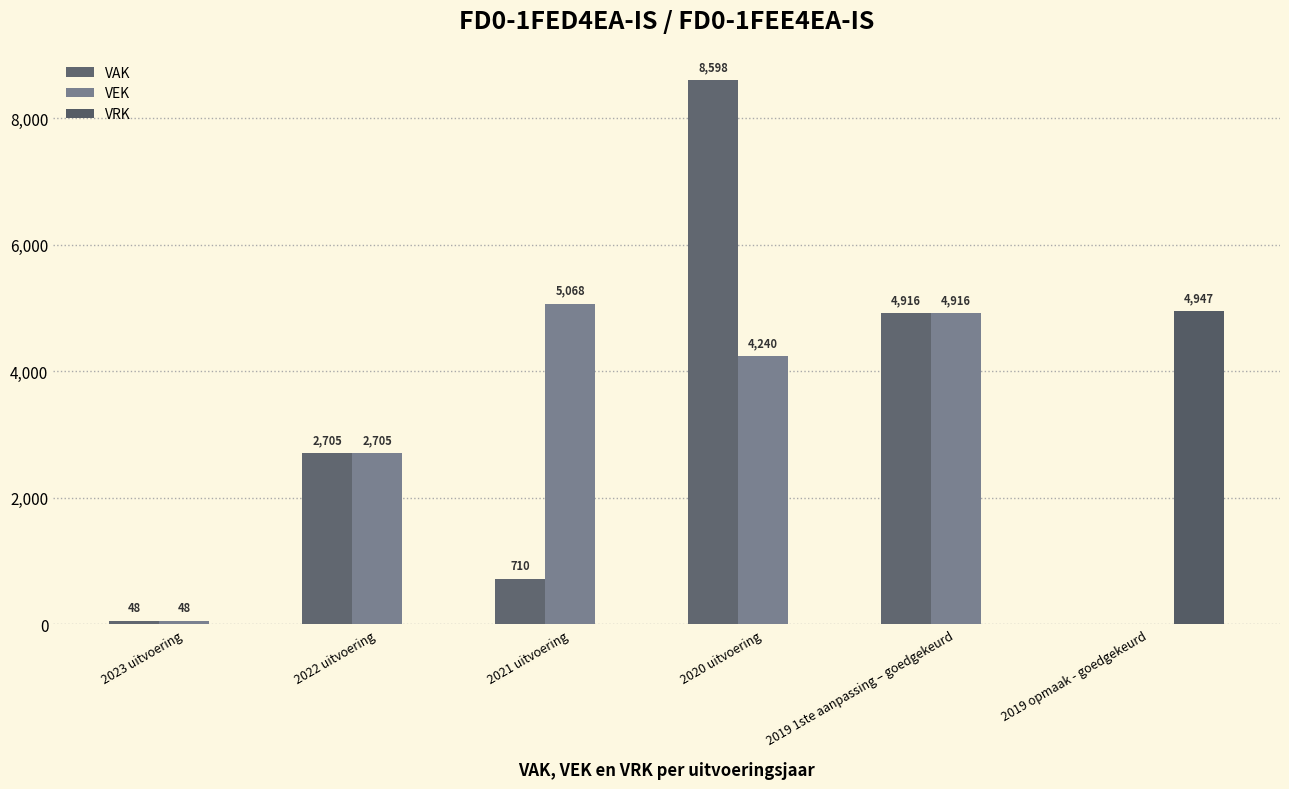

What is the sum of all VEK values?

16977